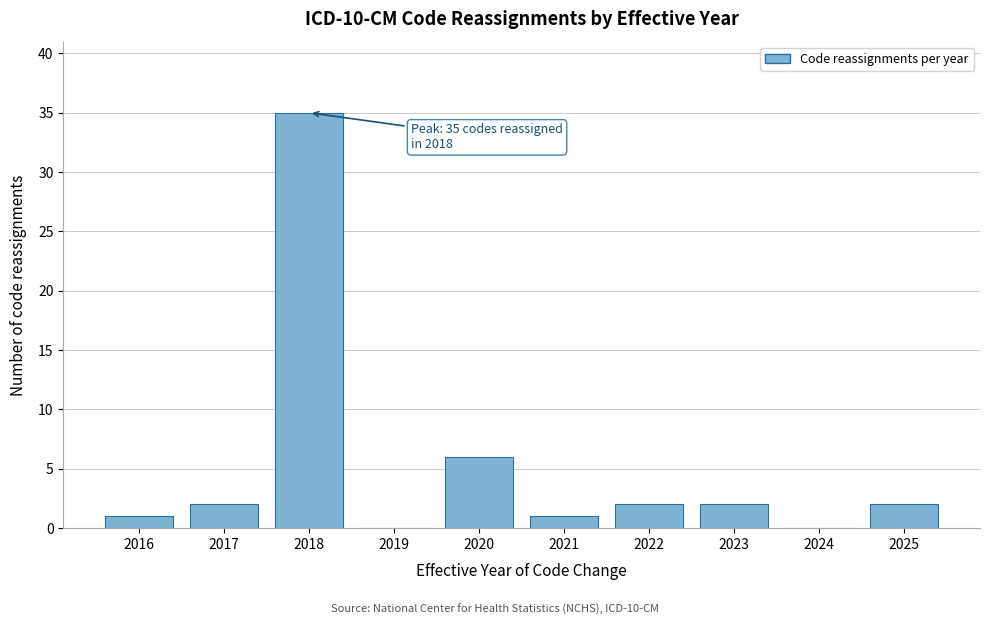

Reading left to right, what are all the values shown in this chart?

2016=1	2017=2	2018=35	2019=0	2020=6	2021=1	2022=2	2023=2	2024=0	2025=2